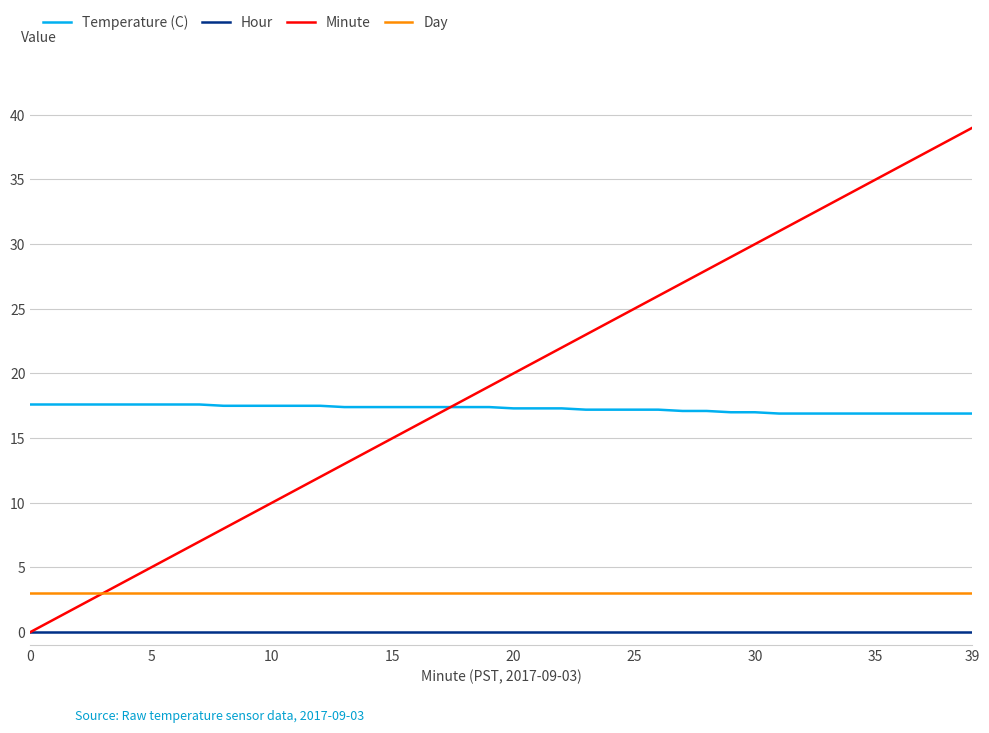

Which series has the widest spread of values?

Minute